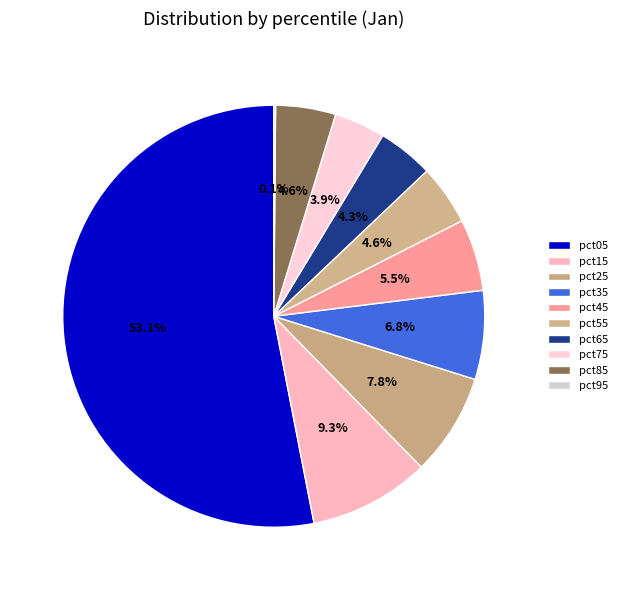

Is pct05 the majority of the pie?

Yes